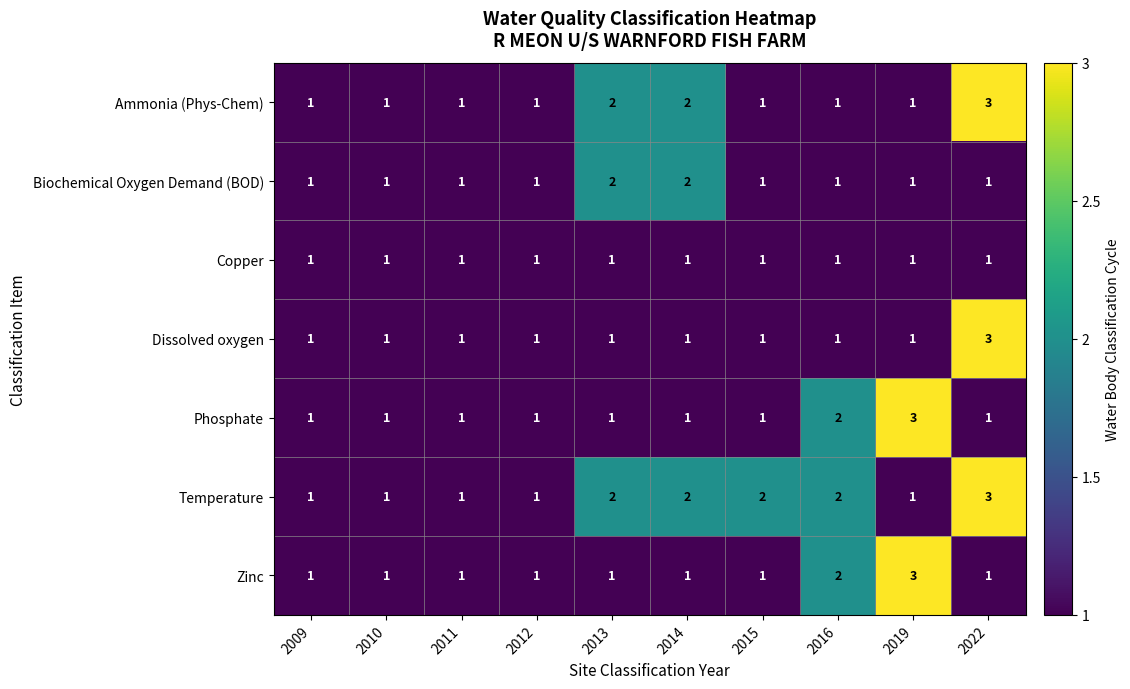

What is the maximum value shown in the chart?

3